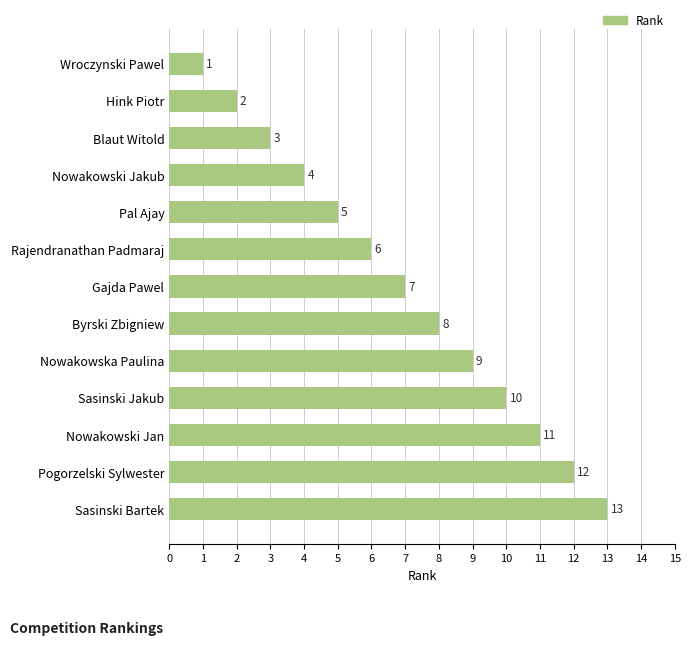

What is the difference between the maximum and second lowest values?

11